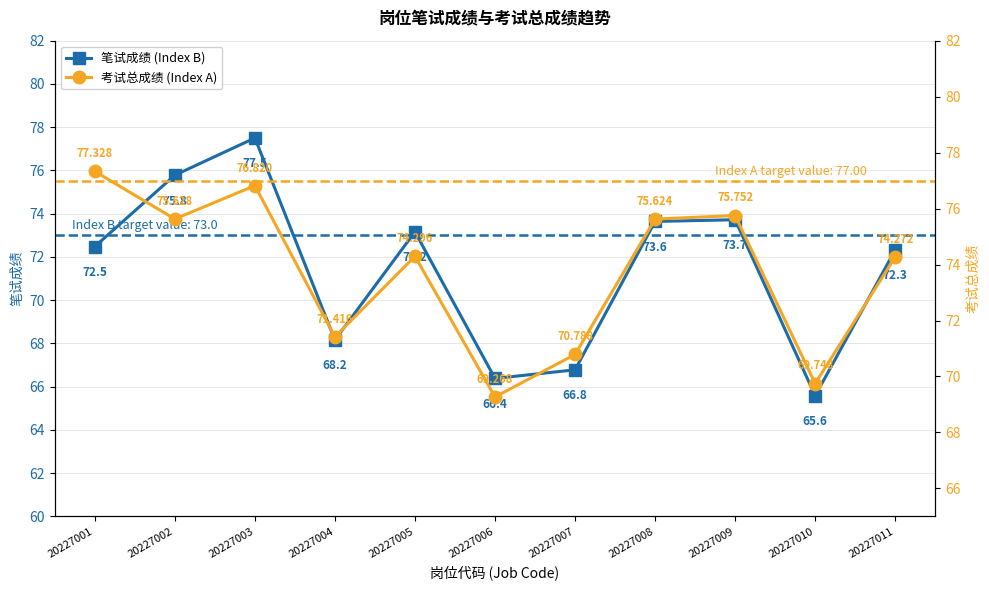

Is the value of 考试总成绩 (Index A) at 20227008 greater than the value of 笔试成绩 (Index B) at 20227002?

No